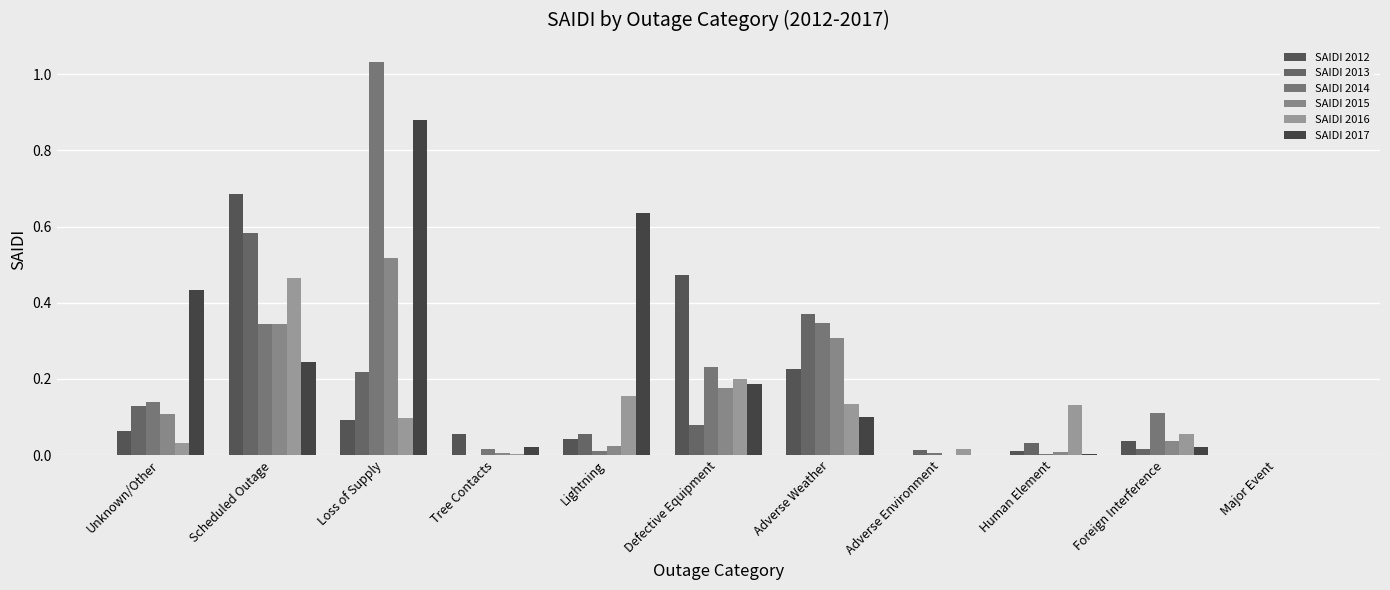

Is the value of SAIDI 2015 at Lightning greater than the value of SAIDI 2013 at Loss of Supply?

No